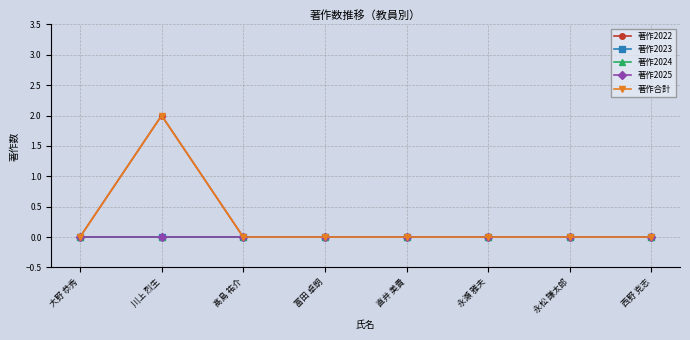

The value of 著作2023 at 直井 美貴 is 0. True or false?

True